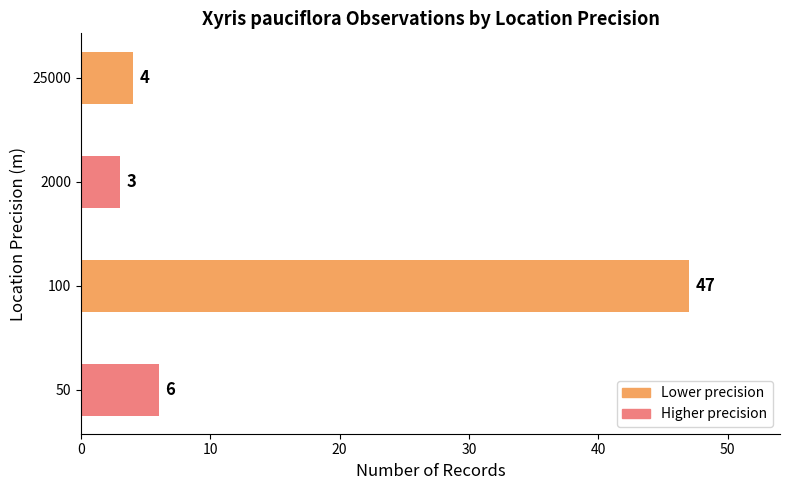

Reading top to bottom, what are all the values shown in this chart?

4	3	47	6